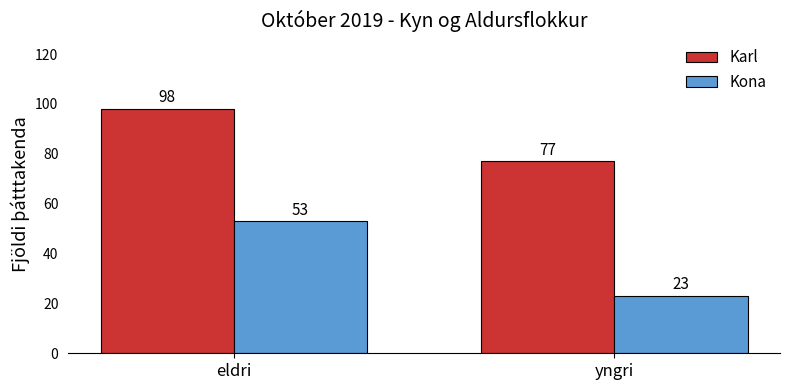

Does the chart contain any negative values?

No